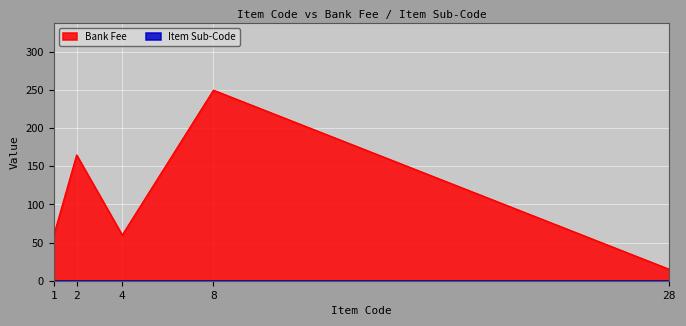

The value at 4 is 60. True or false?

True